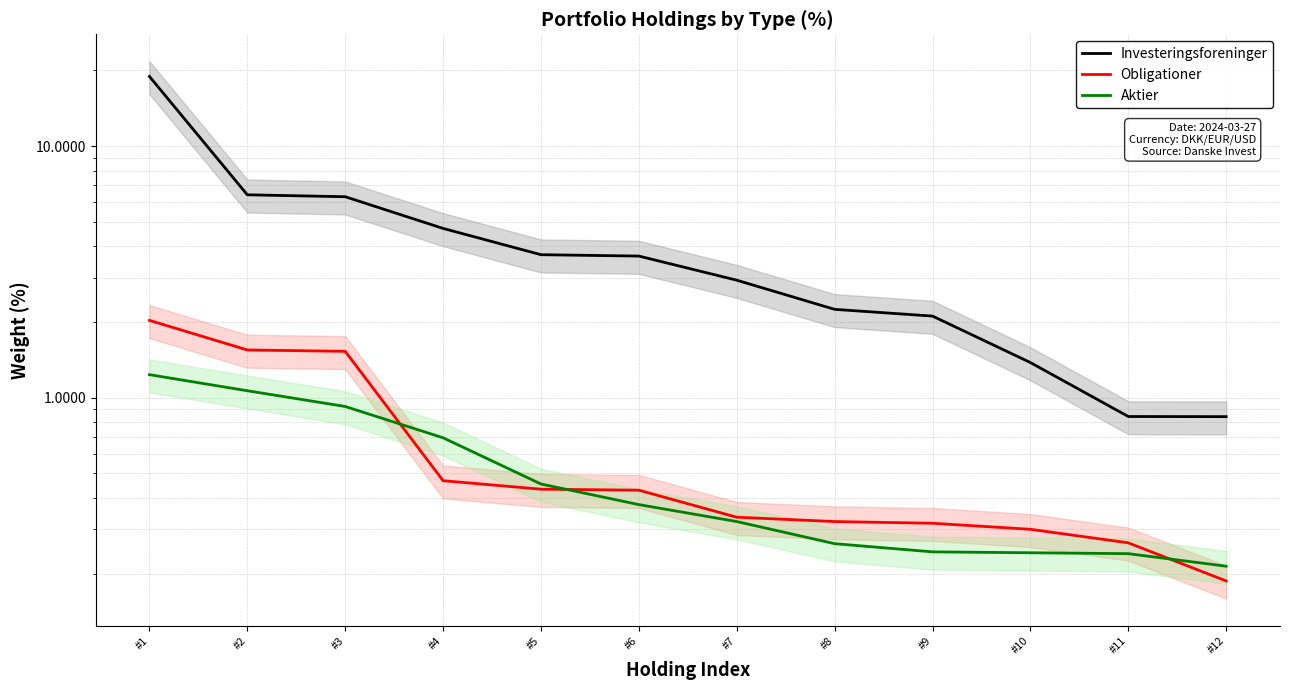

At which label does Aktier reach its peak?

#1